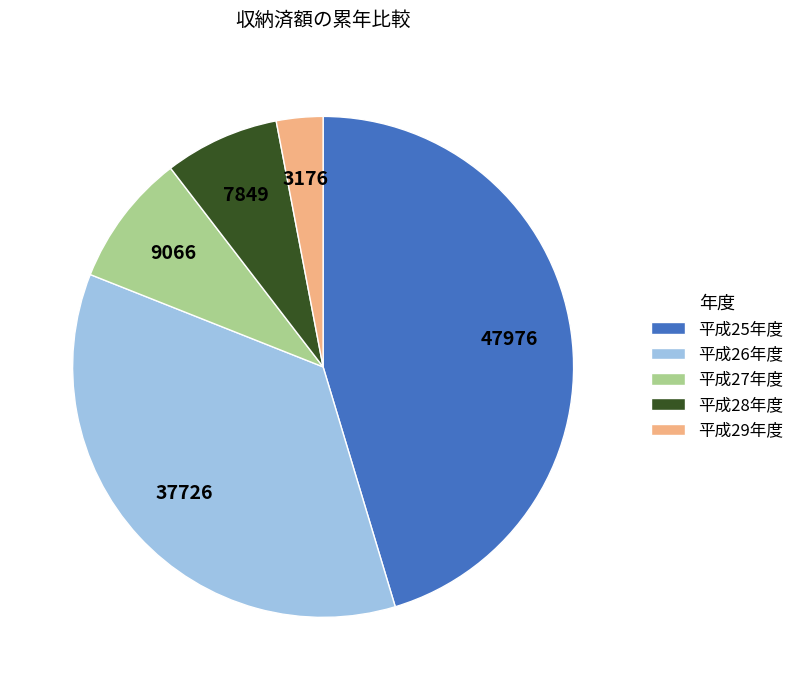

The 平成25年度 slice represents 35% of the pie. True or false?

False